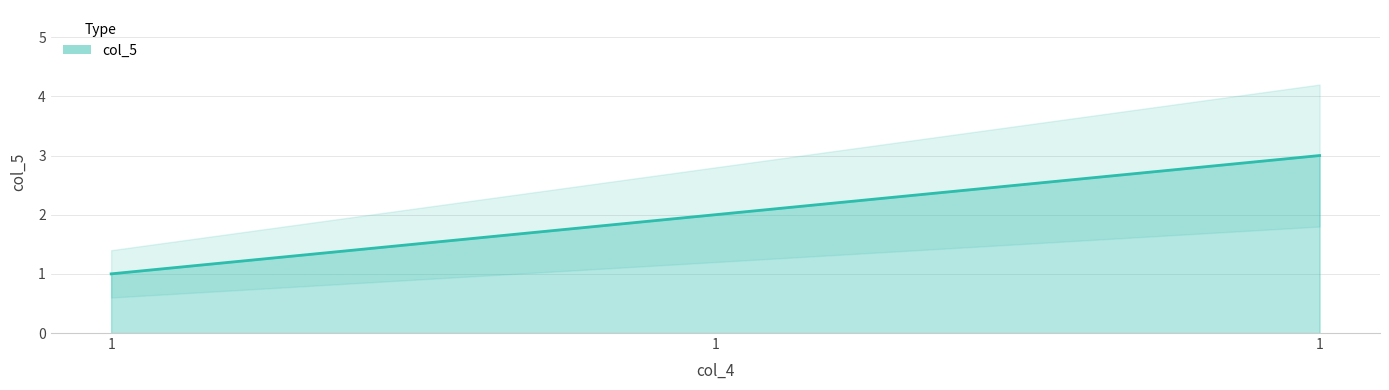

What is the value of the 2nd point from the left?

1